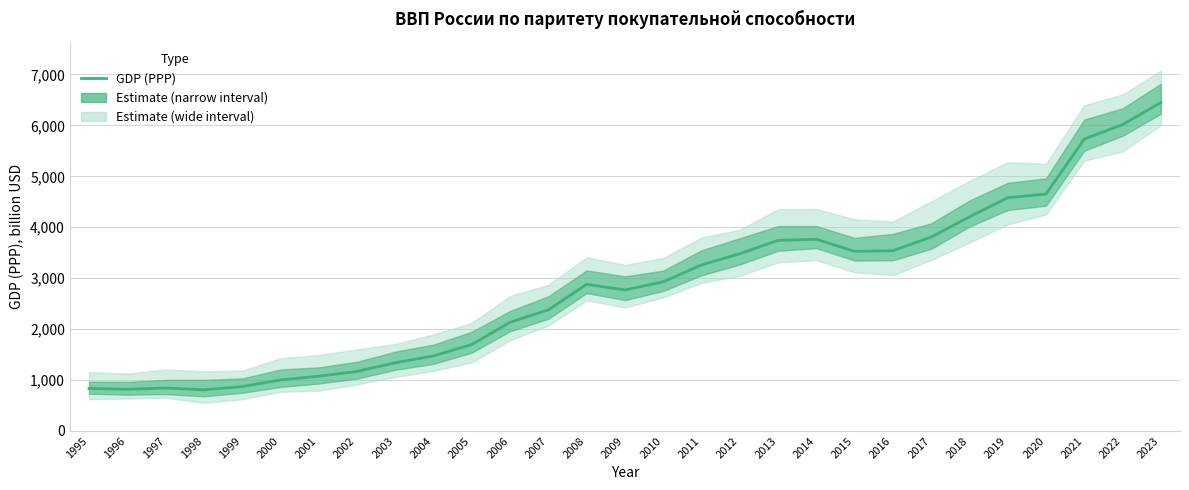

How many data points are less than 2878?

14